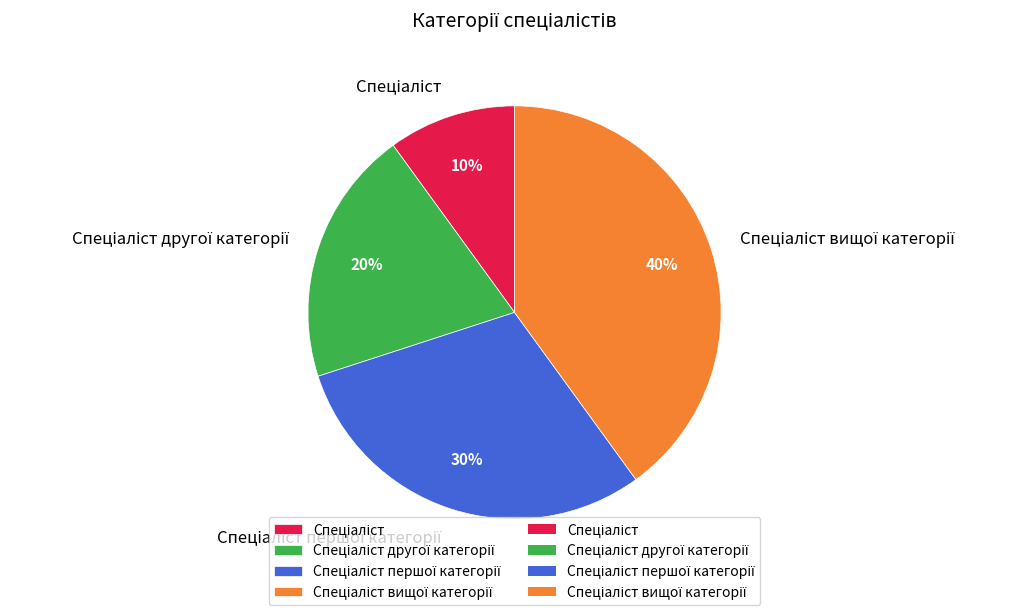

To the nearest percent, what is the average slice percentage?

25%